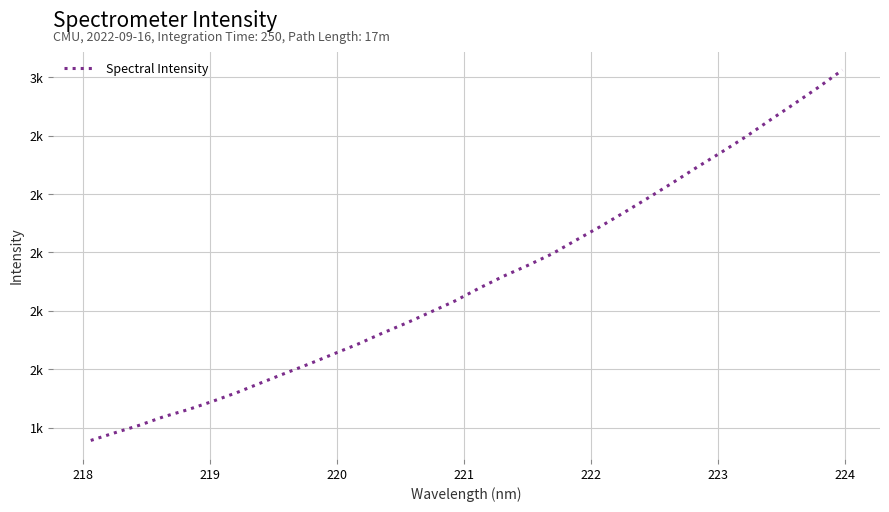

Does the chart display data point markers on the line(s)?

No